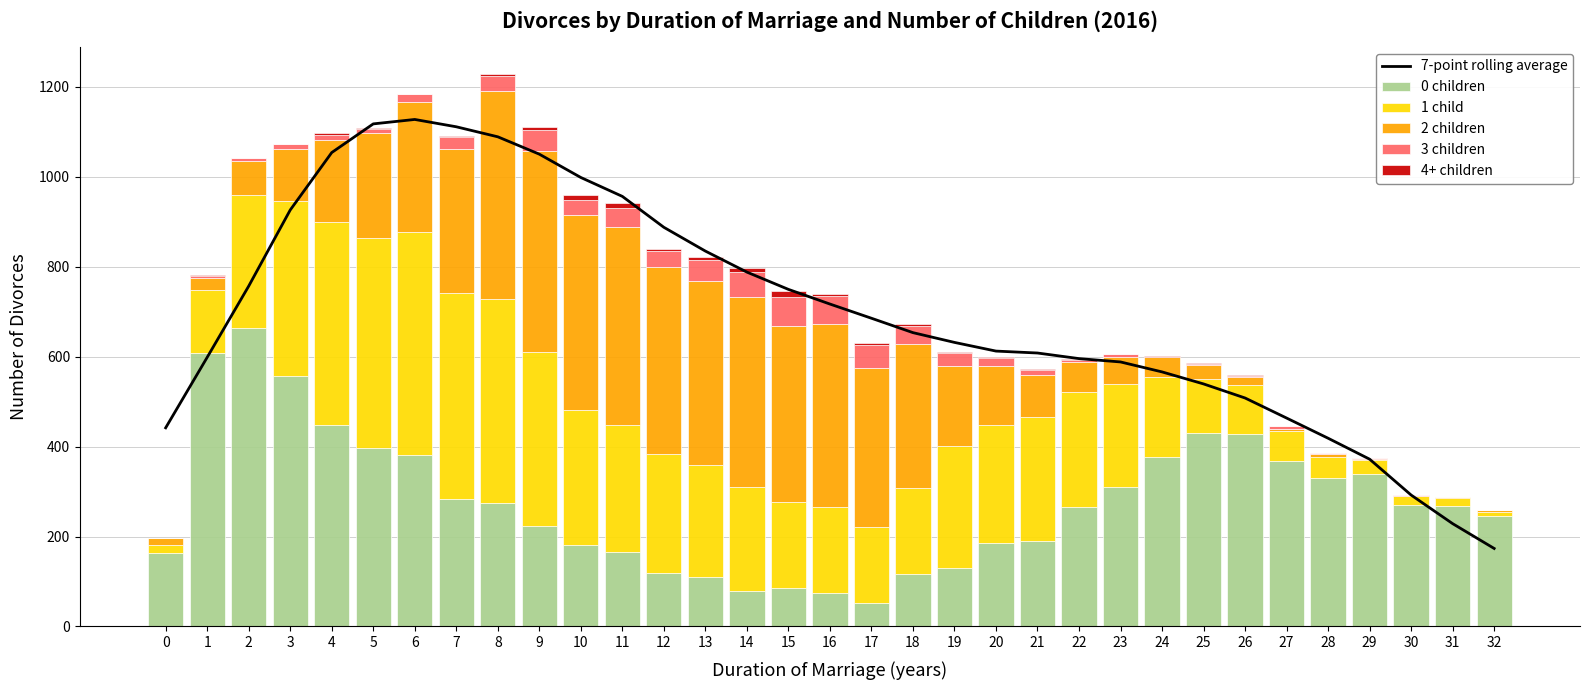

How many values in the 0 children series are below 267?

16